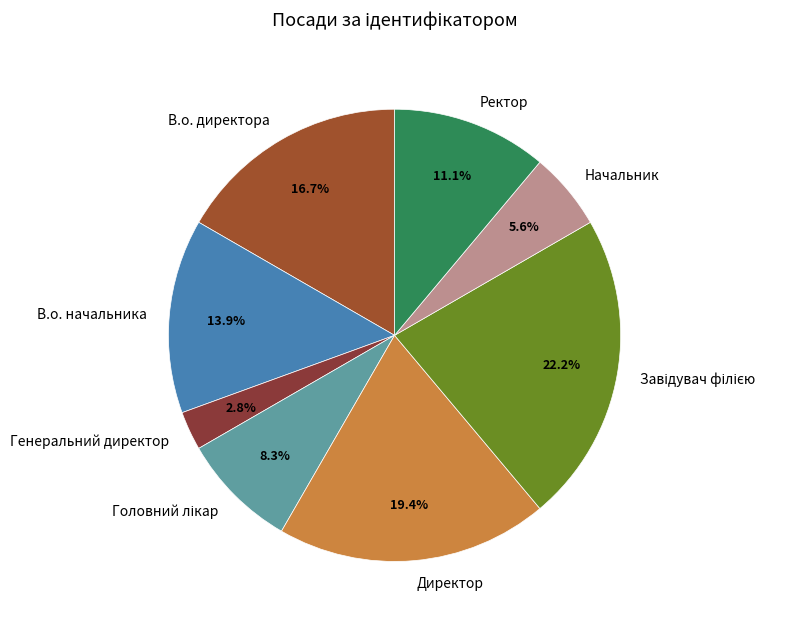

Which slice is the smallest?

Генеральний директор